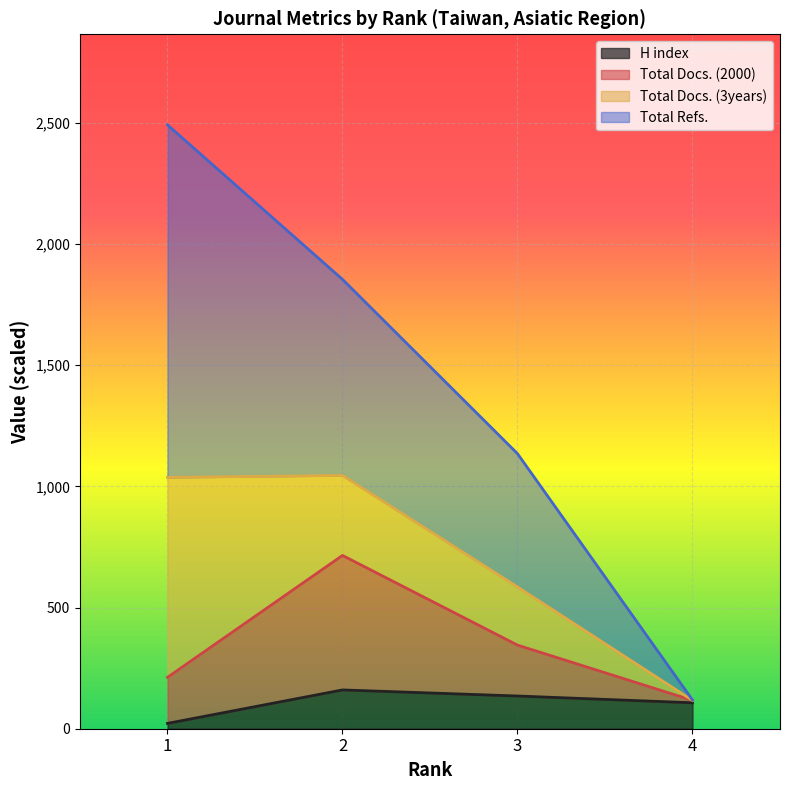

What is the value of the H index point at the 1st from the left?

22.0